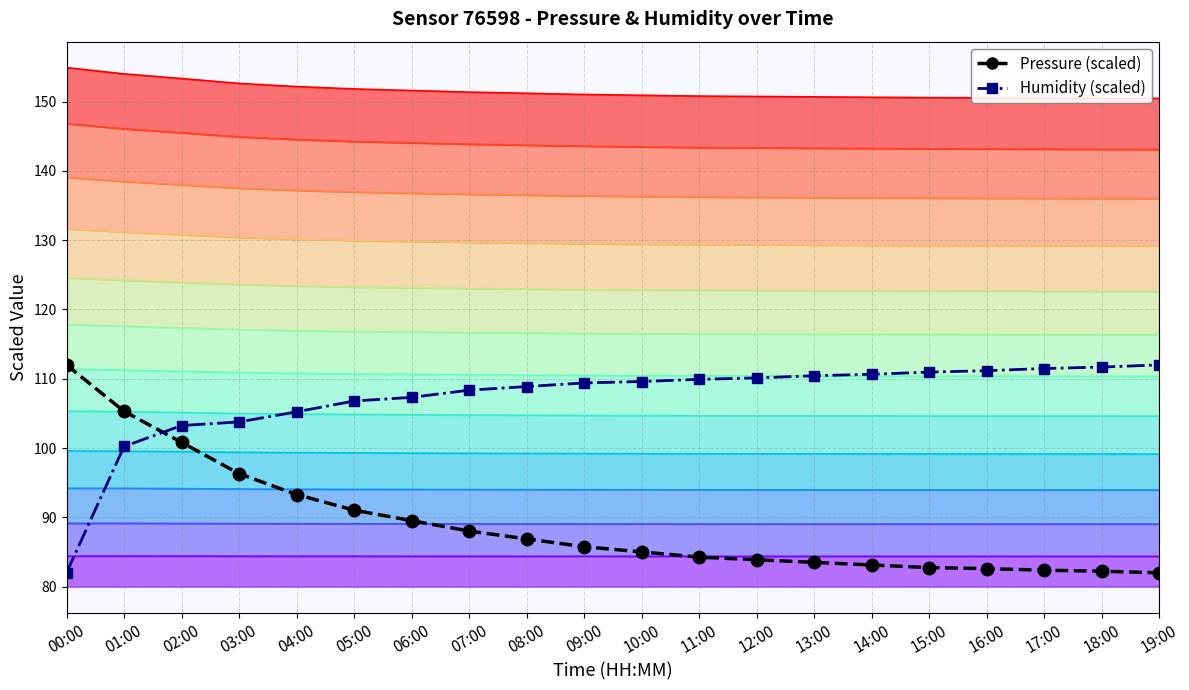

What is the label of the 4th point from the left?

03:00